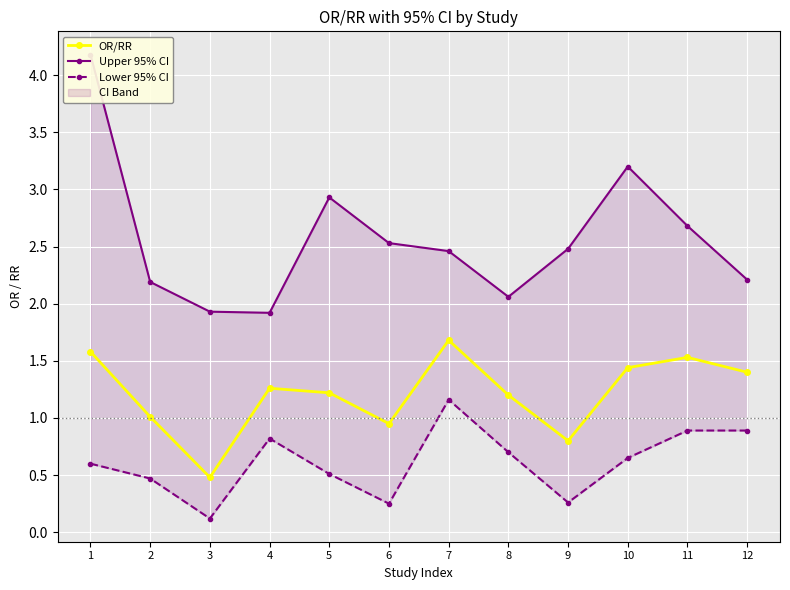

What is the sum of the Lower 95% CI values at 10 and 3?

0.8